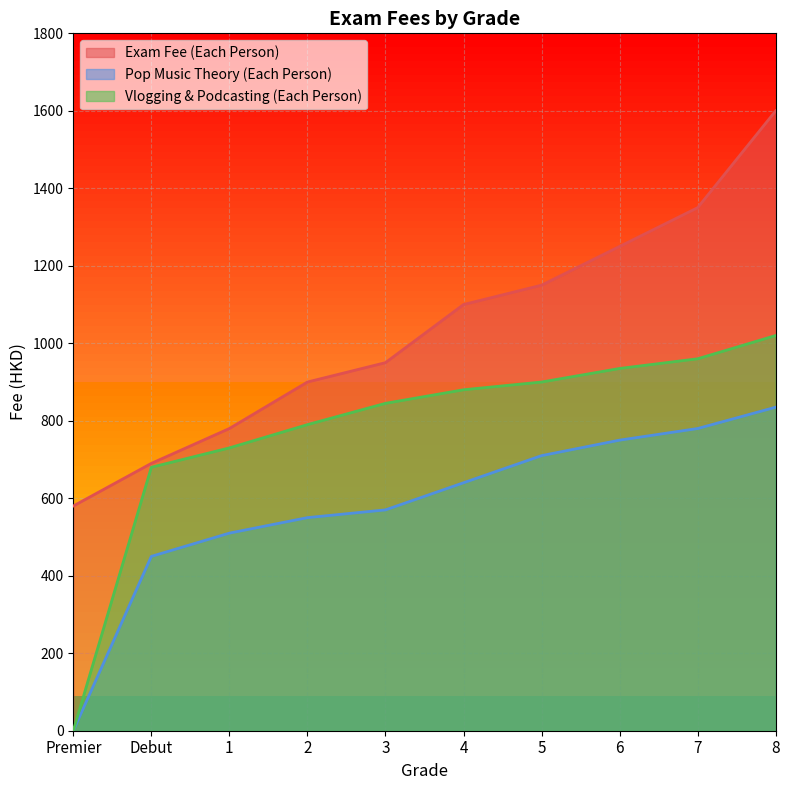

True or false: Vlogging & Podcasting (Each Person) has a value of 1339 at 4.

False